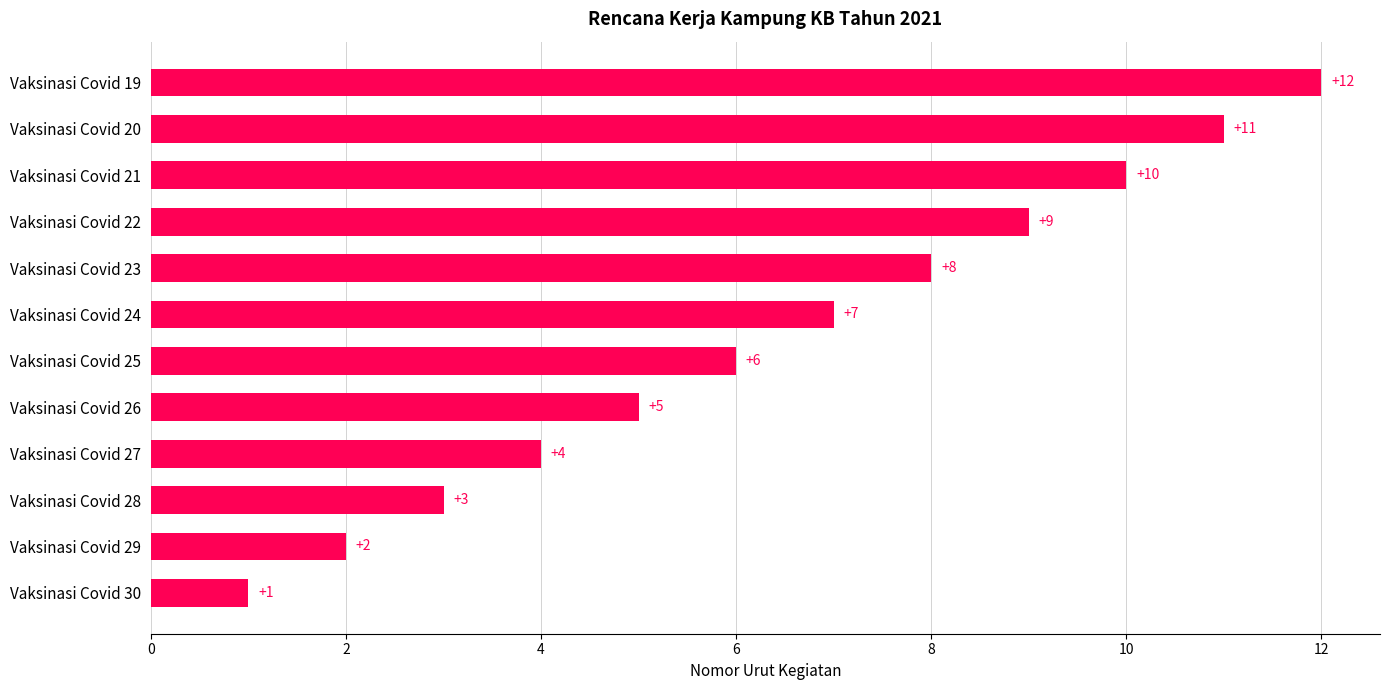

Rank the categories by value from lowest to highest.

Vaksinasi Covid 30, Vaksinasi Covid 29, Vaksinasi Covid 28, Vaksinasi Covid 27, Vaksinasi Covid 26, Vaksinasi Covid 25, Vaksinasi Covid 24, Vaksinasi Covid 23, Vaksinasi Covid 22, Vaksinasi Covid 21, Vaksinasi Covid 20, Vaksinasi Covid 19